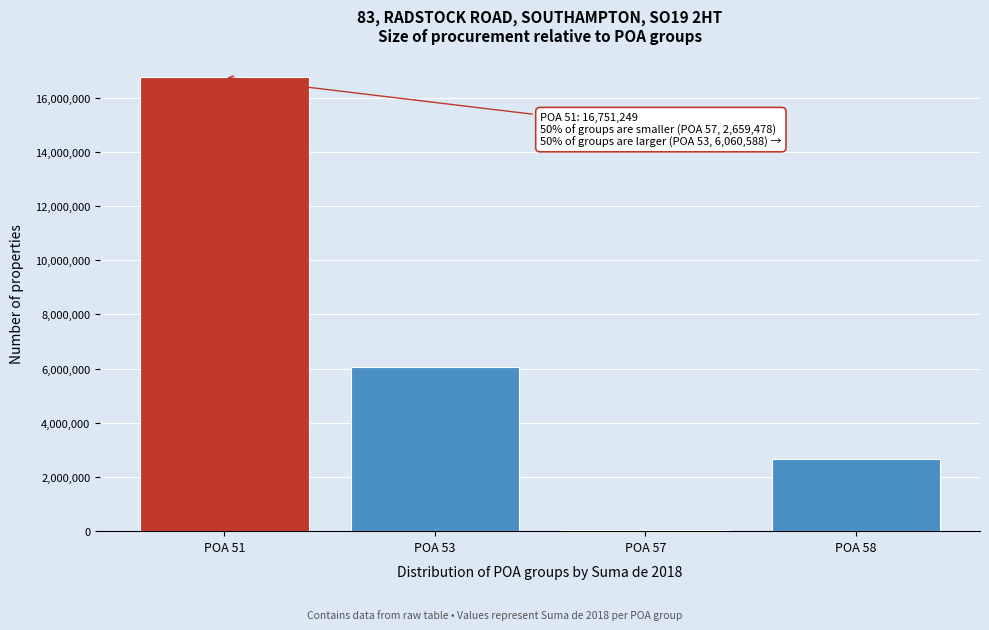

Reading left to right, list all the values displayed in this chart.

POA 51=16751249.0	POA 53=6060588.3	POA 57=42088.7	POA 58=2659478.8